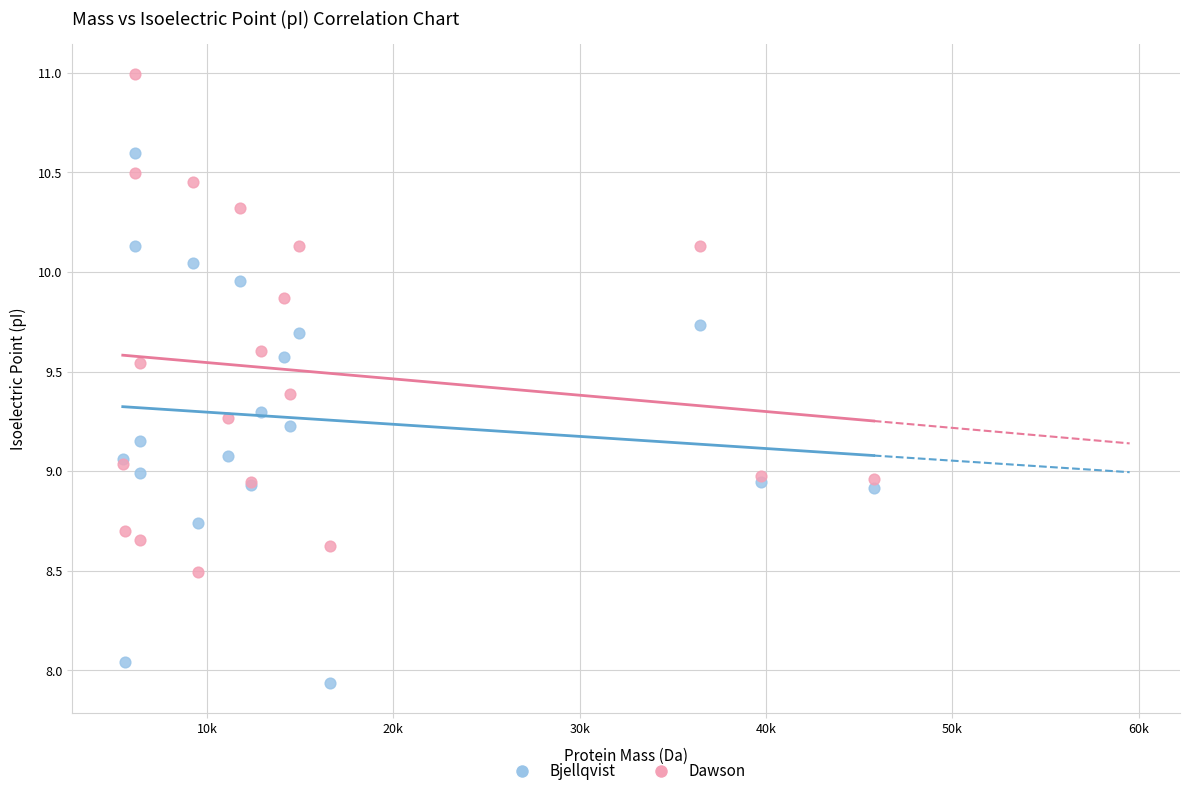

Which series has the largest Y range (max minus min)?

Bjellqvist